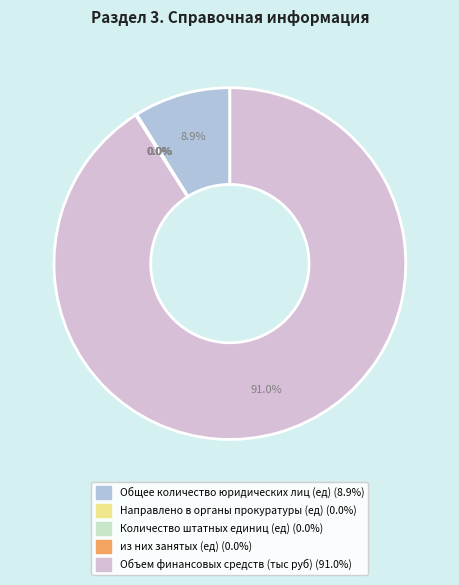

Is there a majority slice in this chart?

Yes